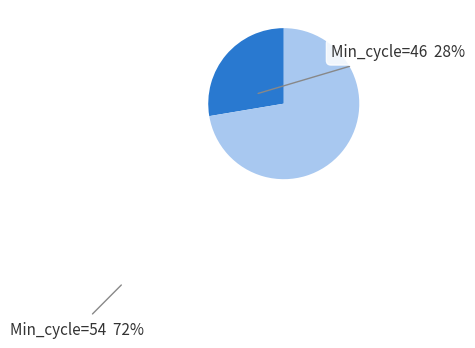

Between Min_cycle=54 and Min_cycle=46, which is larger?

Min_cycle=54